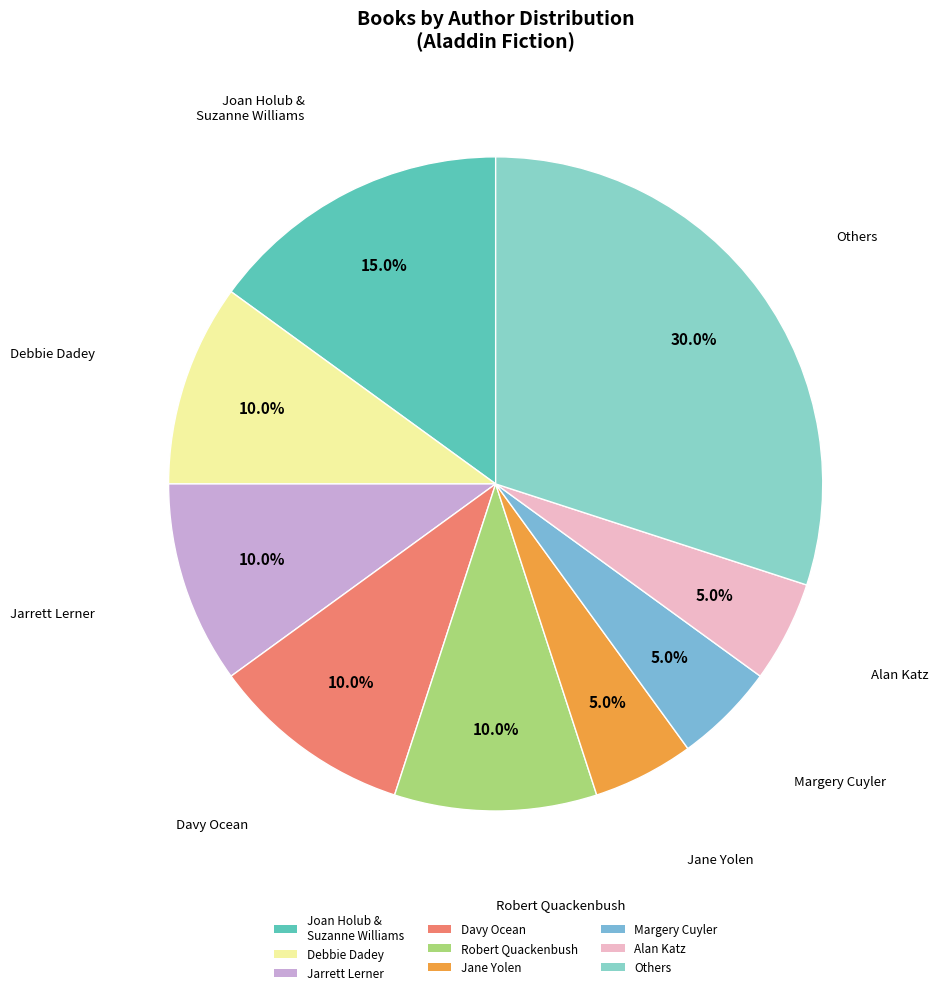

Is there any slice that represents more than half of the pie?

No